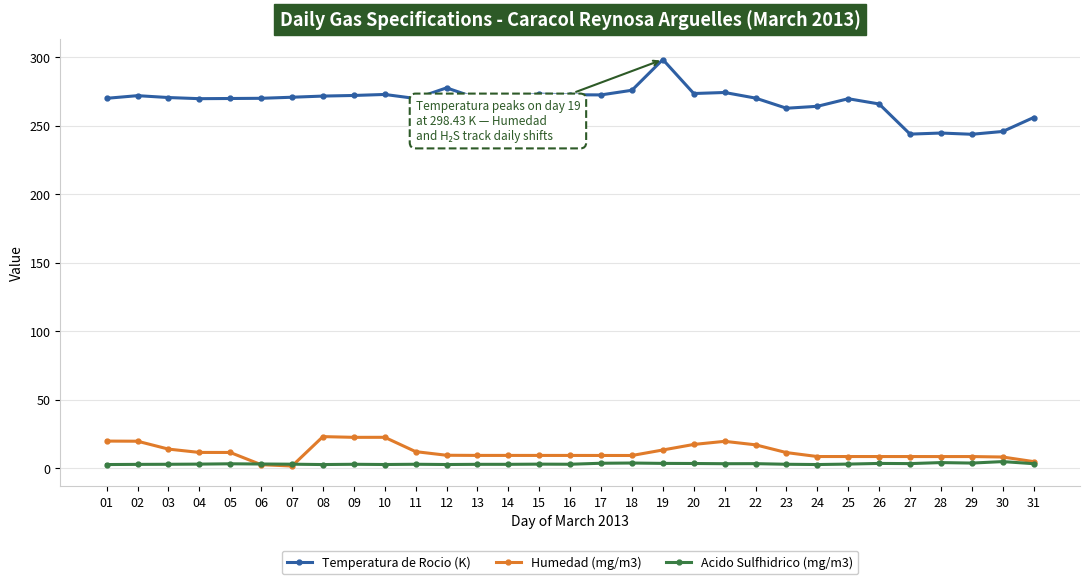

Which series has the widest spread of values?

Temperatura de Rocio (K)